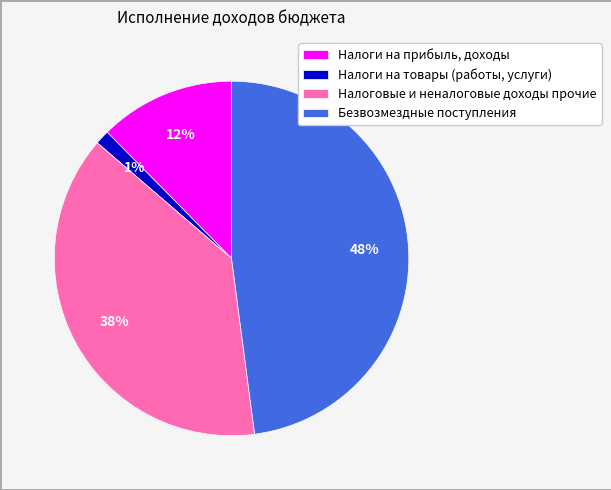

True or false: Безвозмездные поступления accounts for 48% of the total.

True